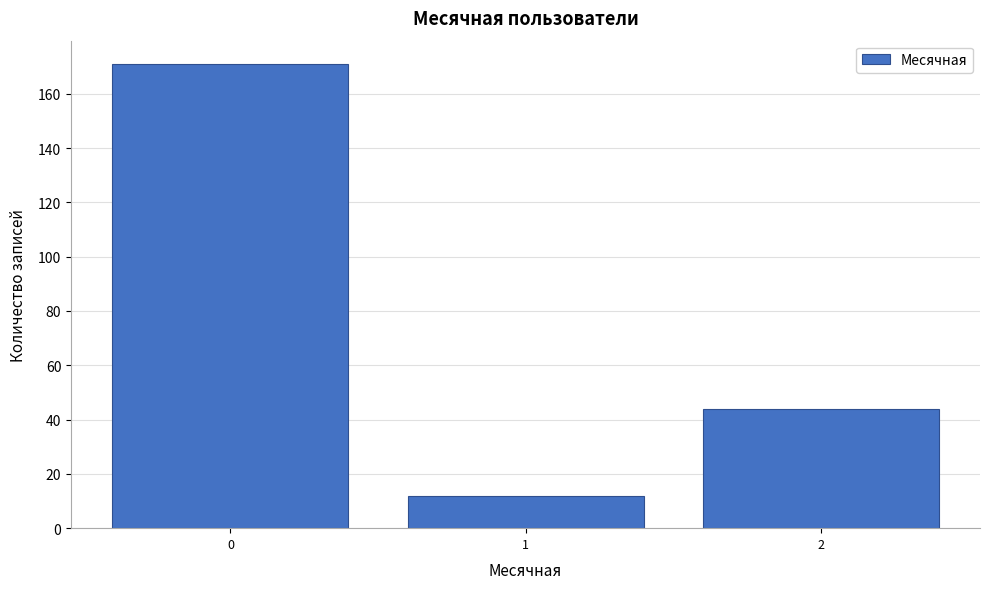

Reading left to right, transcribe all the data shown in this chart.

171	12	44